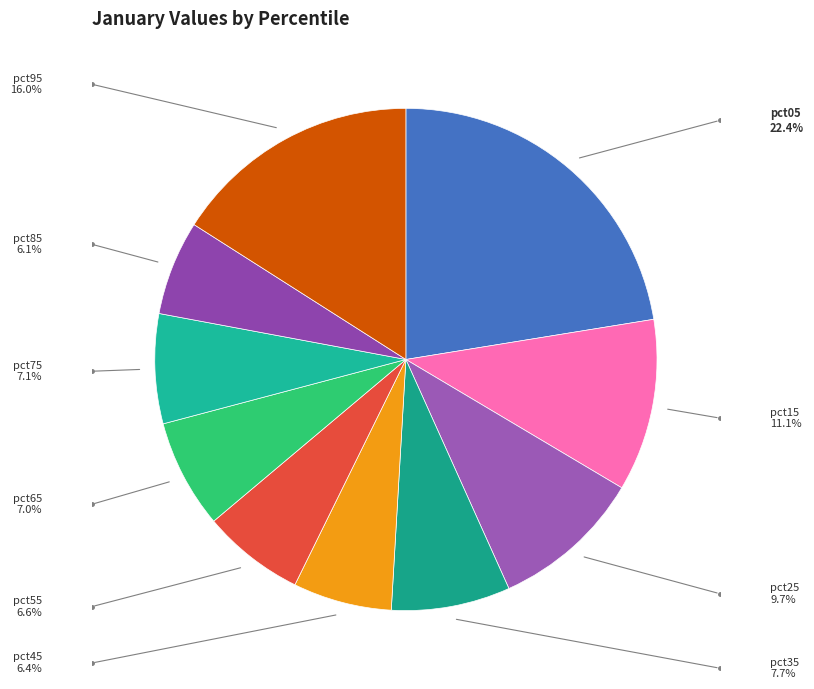

How many slices are in this pie chart?

10